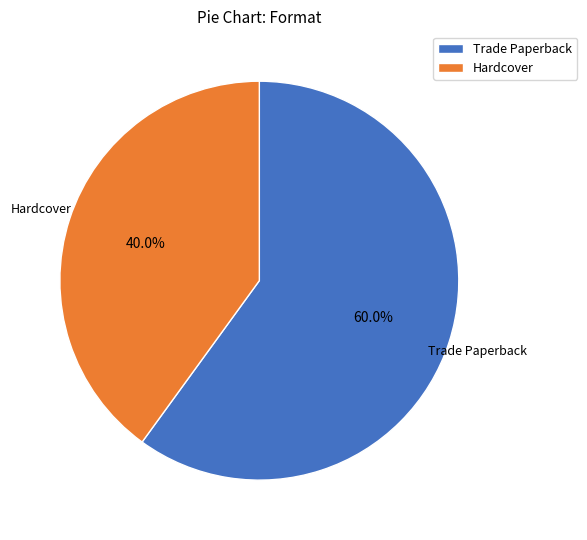

Which has a higher value, Trade Paperback or Hardcover?

Trade Paperback